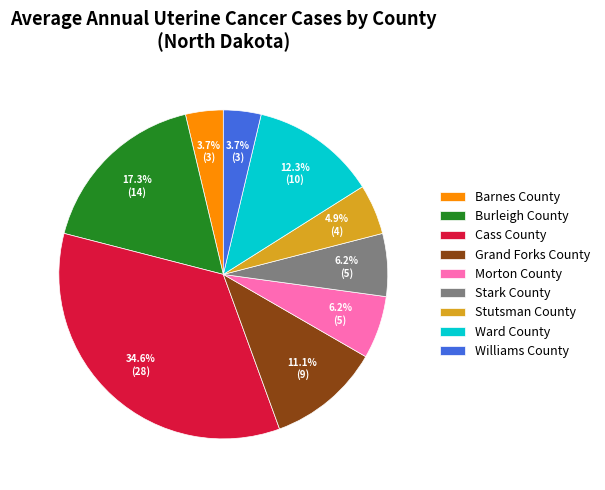

Which slice is the largest?

Cass County